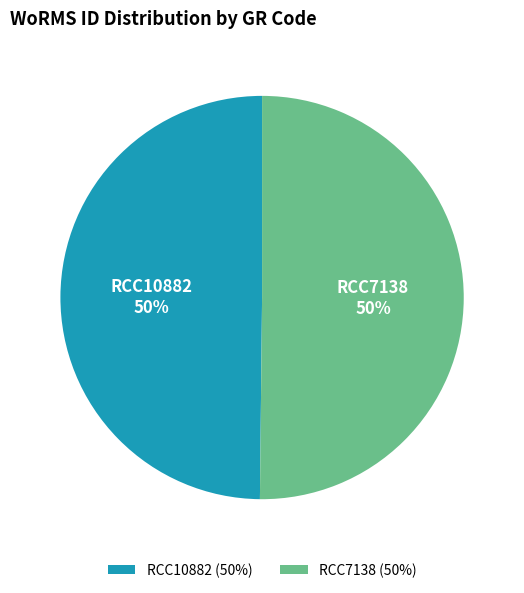

What percentage is the RCC10882 slice, to the nearest percent?

50%